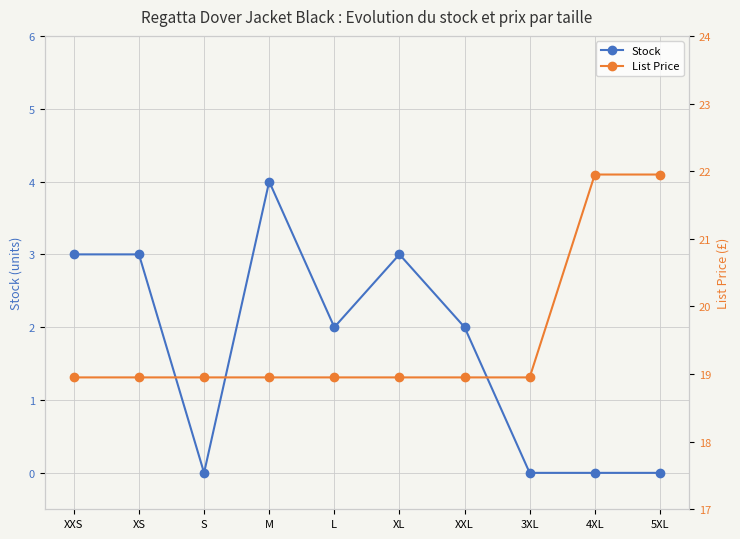

At which category does Stock reach its first local valley?

S